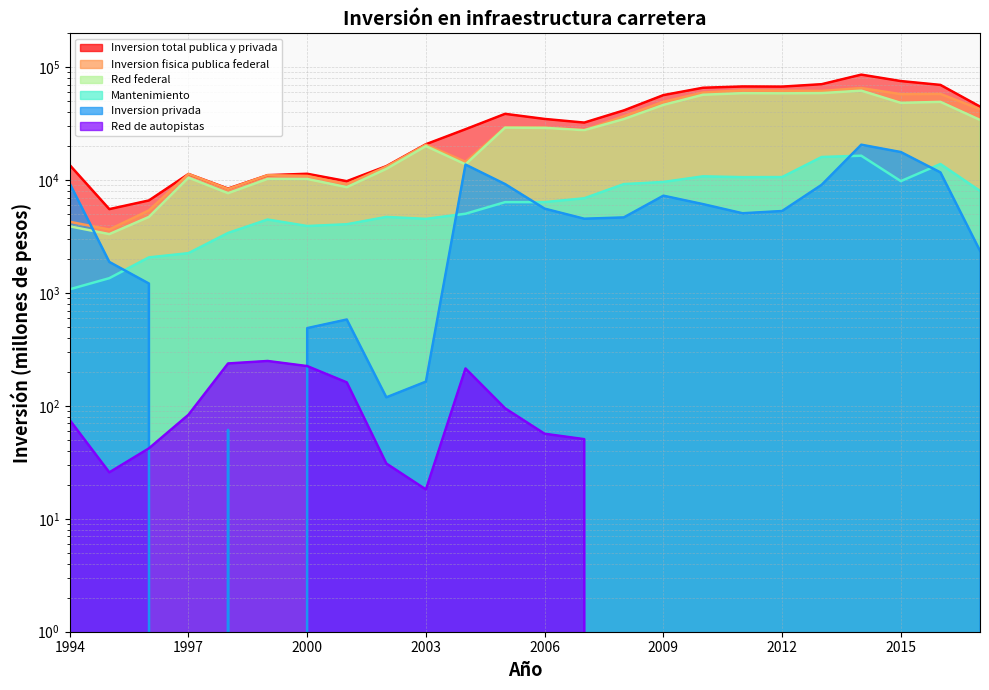

True or false: Mantenimiento and Red de autopistas intersect in this chart.

False